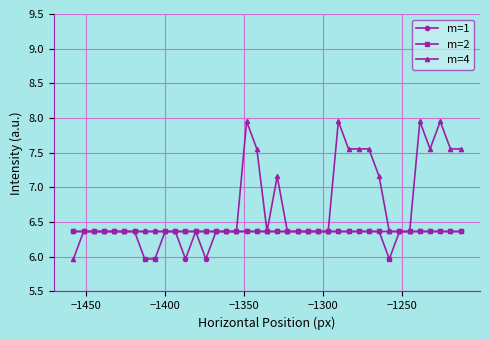

Which series has the largest total across all categories?

m=4